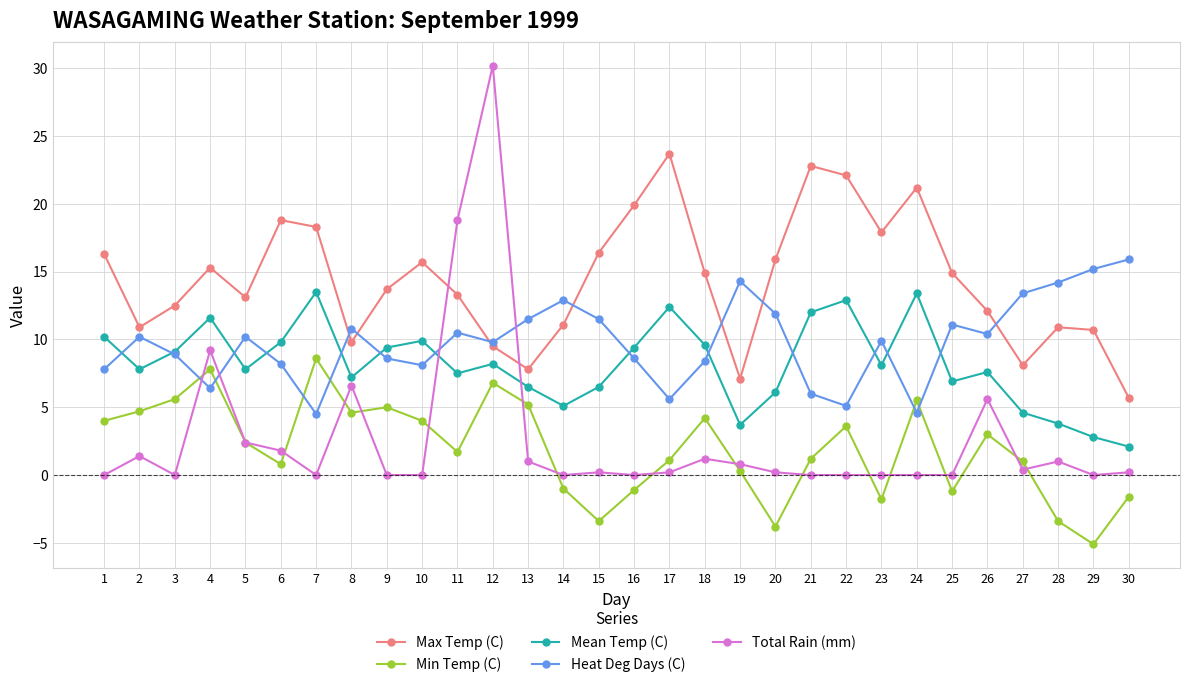

What is the difference between the maximum and second lowest values in the Total Rain (mm) series?

30.2